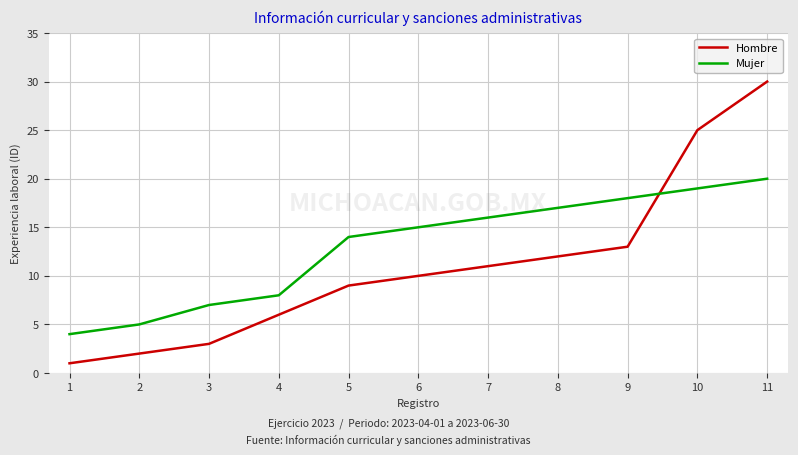

Between 4 and 5, which series saw the biggest shift?

Mujer